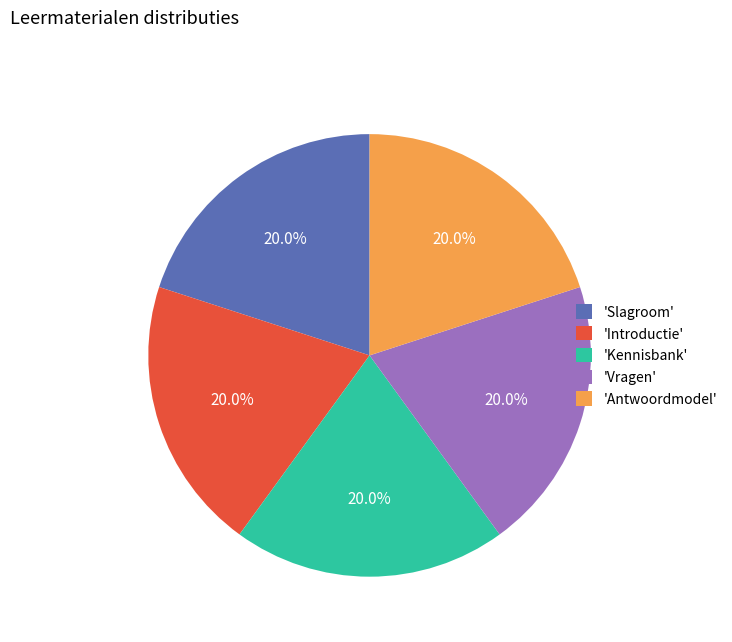

Does 'Kennisbank' account for over 50% of the chart?

No